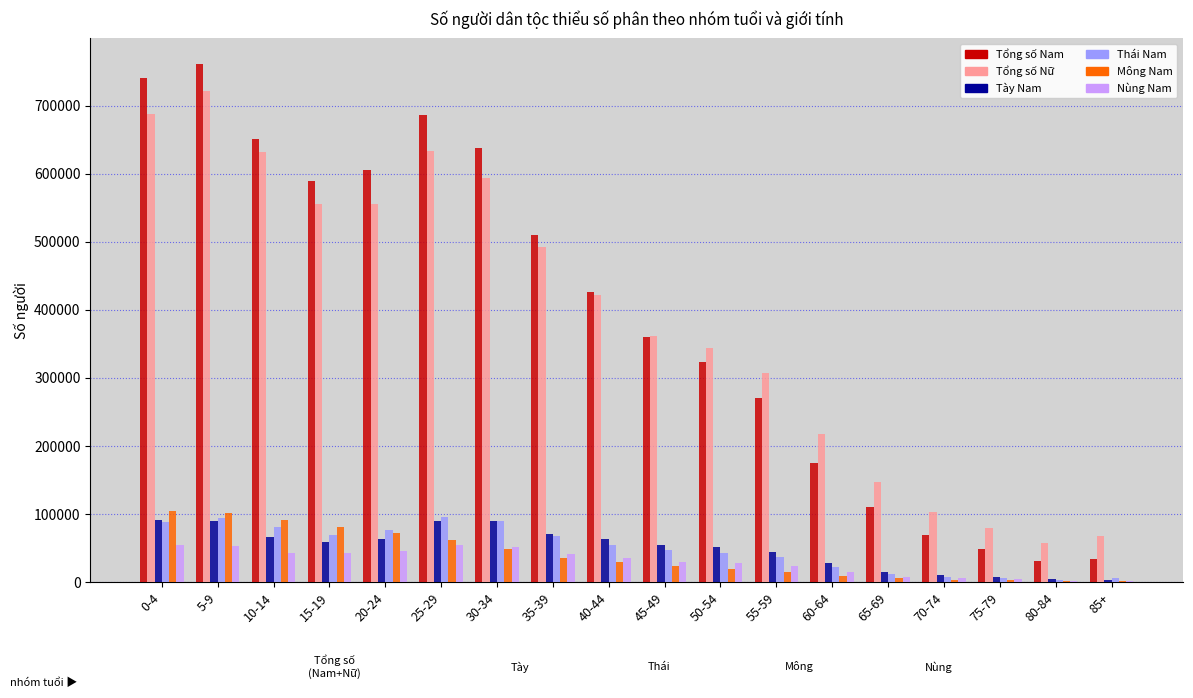

What is the maximum value for Tổng số Nữ?

721439